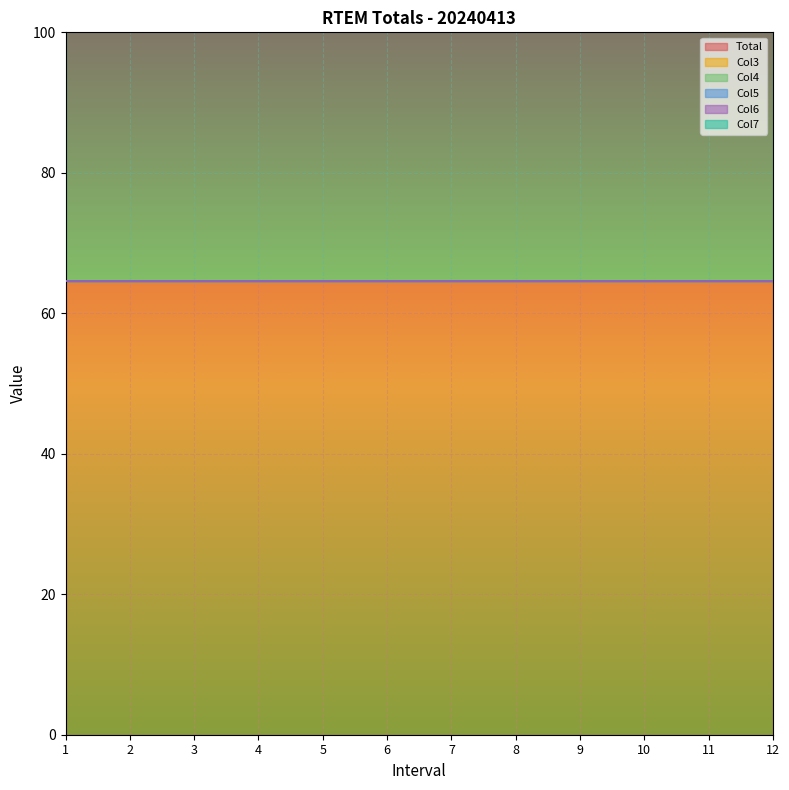

List the labels in order of Col6 value, smallest first.

1, 2, 3, 4, 5, 6, 7, 8, 9, 10, 11, 12